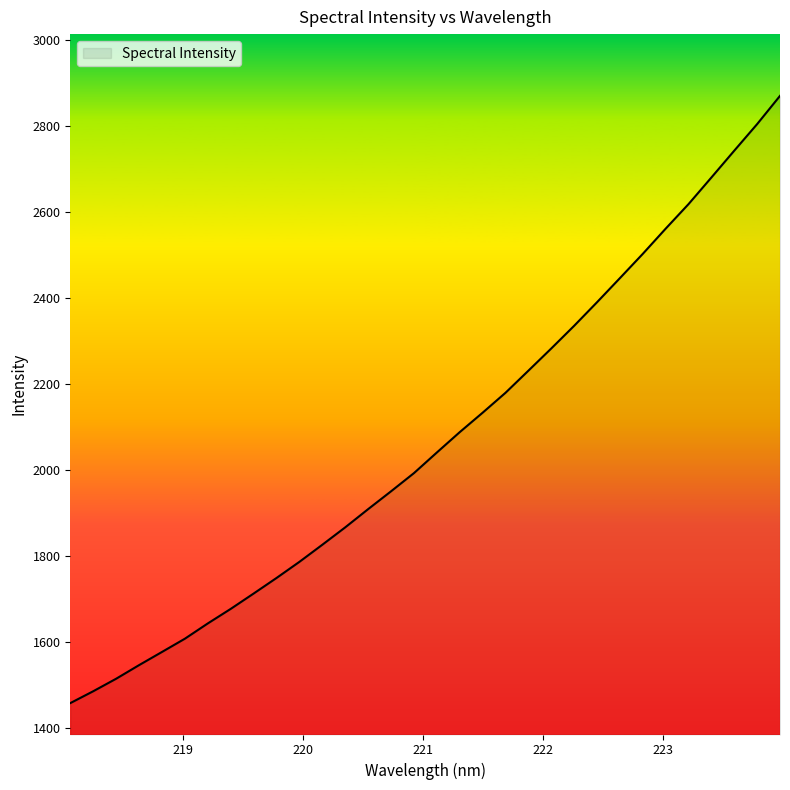

What is the minimum value shown in the chart?

1458.3